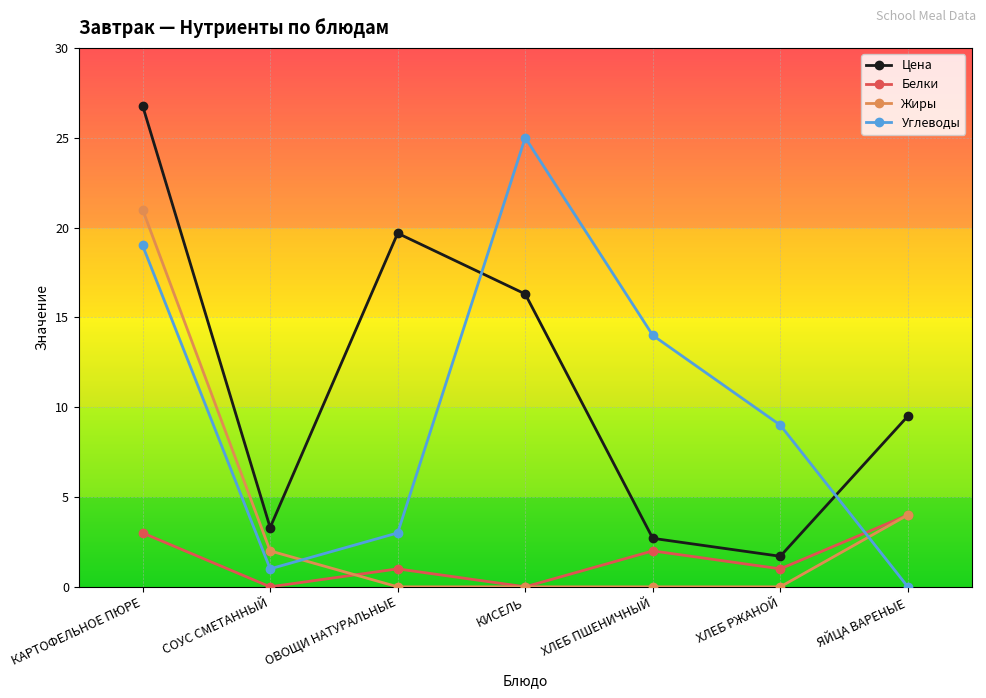

What is the difference between the highest and lowest values at ОВОЩИ НАТУРАЛЬНЫЕ?

19.7